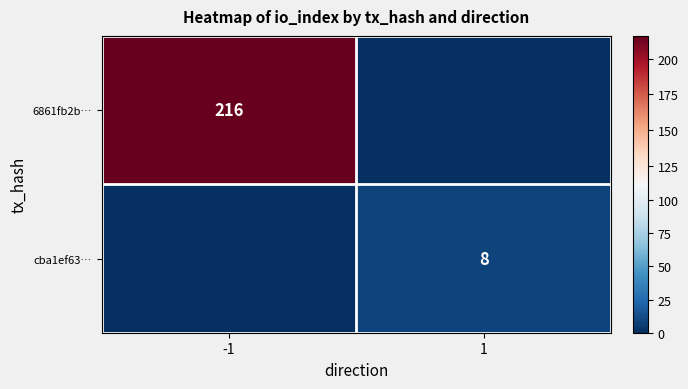

Which label corresponds to the largest value in the chart?

-1